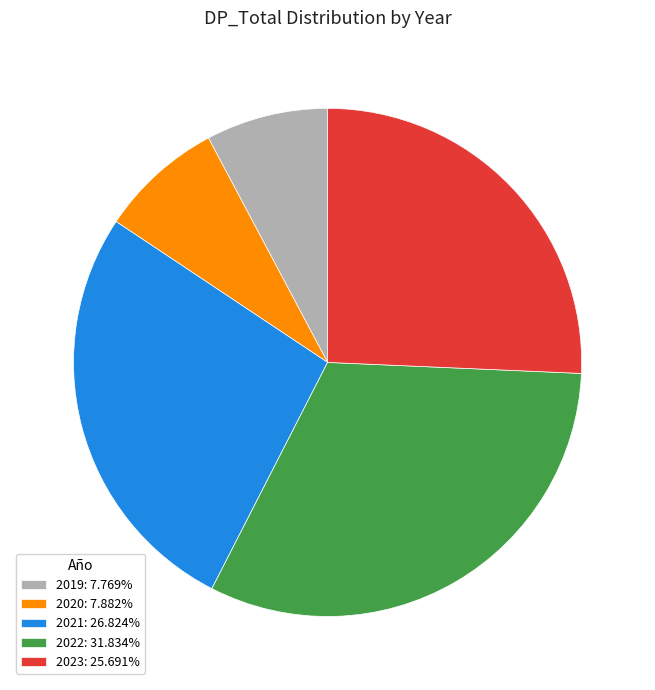

Is it true that 2019 is 8% of the pie?

True